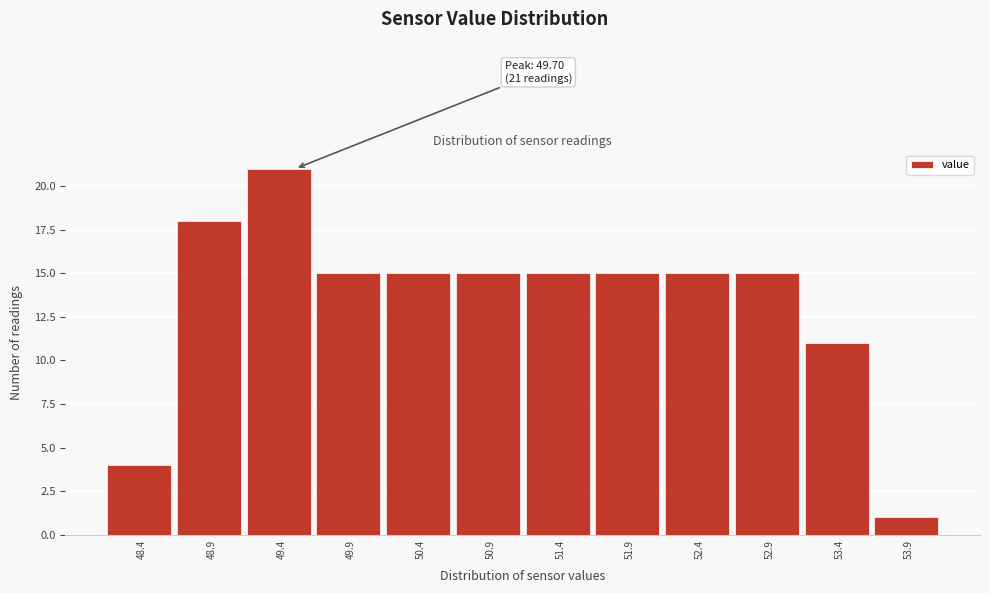

Reading left to right, transcribe all the data shown in this chart.

4	18	21	15	15	15	15	15	15	15	11	1